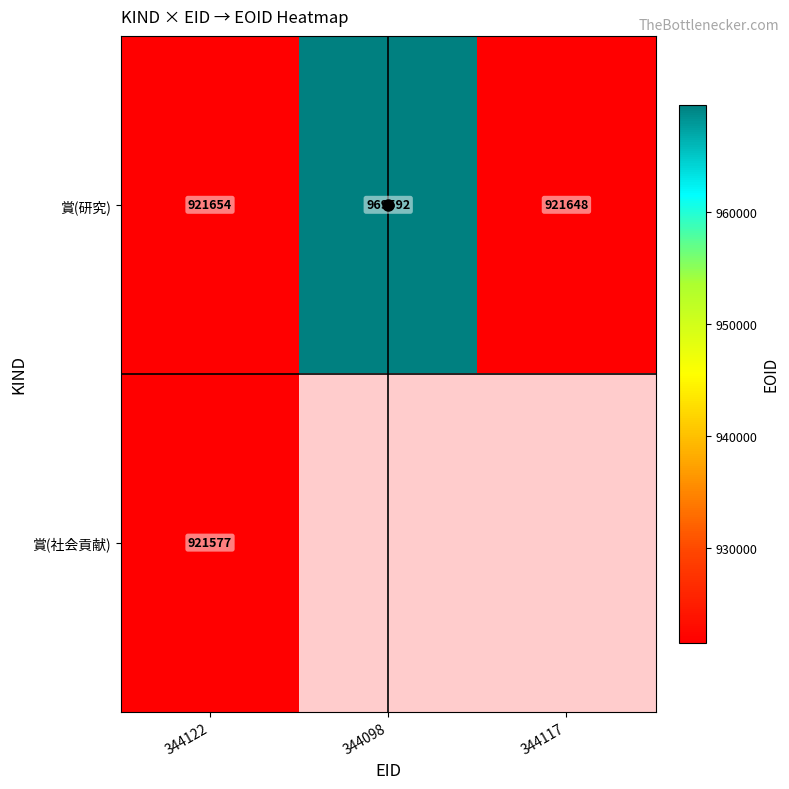

At which category does the chart reach its minimum across all series?

344122